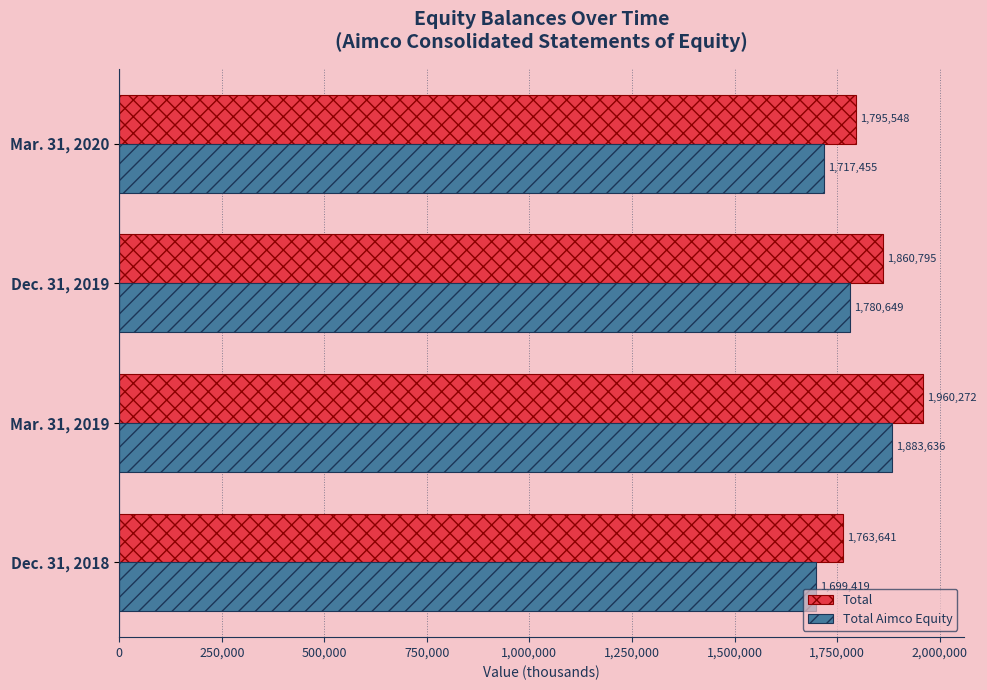

Count the number of data series in this chart.

2